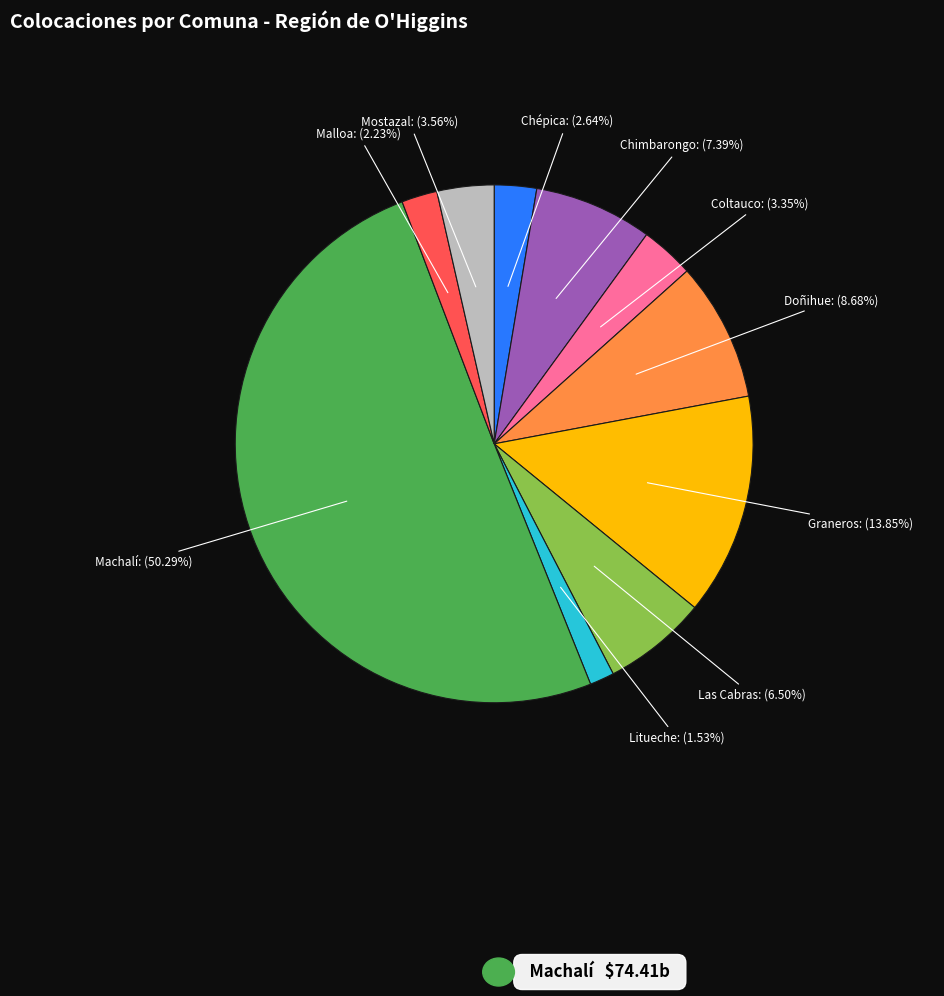

Is Coltauco the majority of the pie?

No